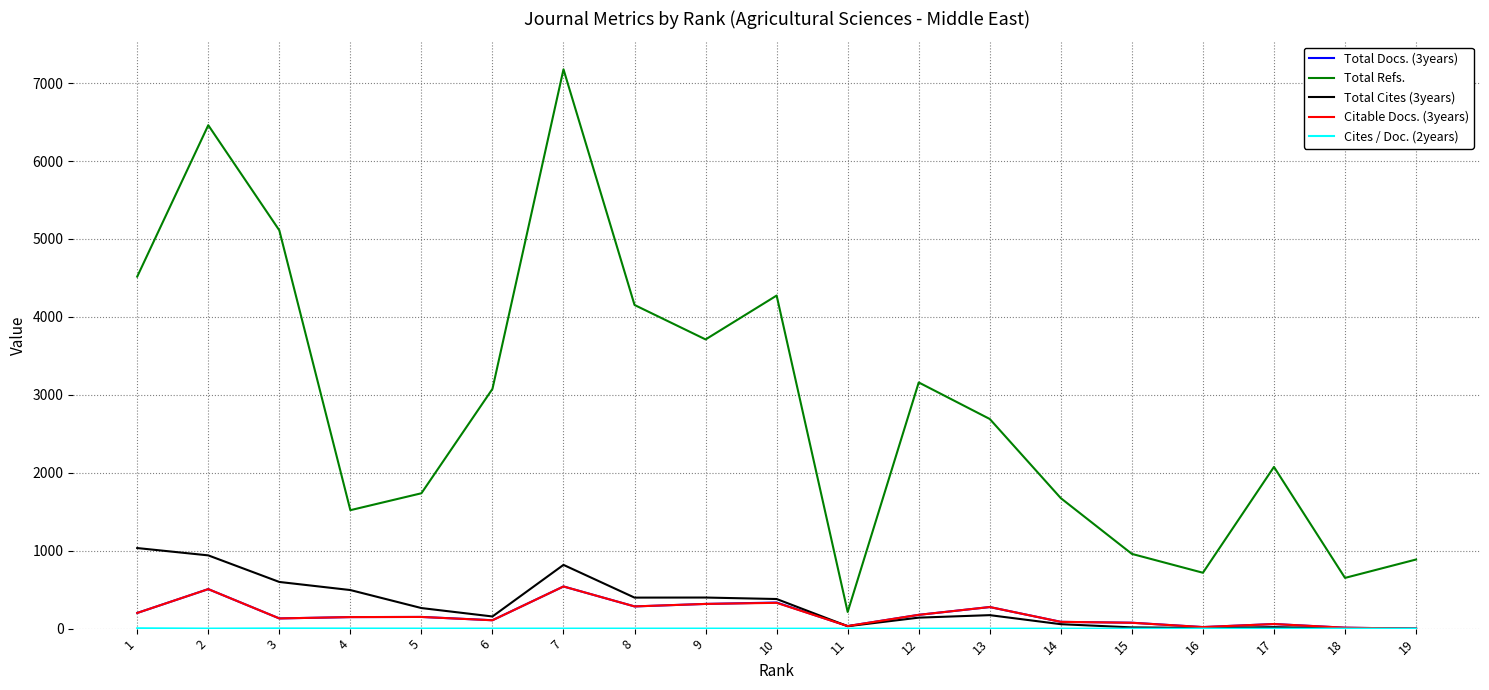

The value of Citable Docs. (3years) at 3 is 131. True or false?

True